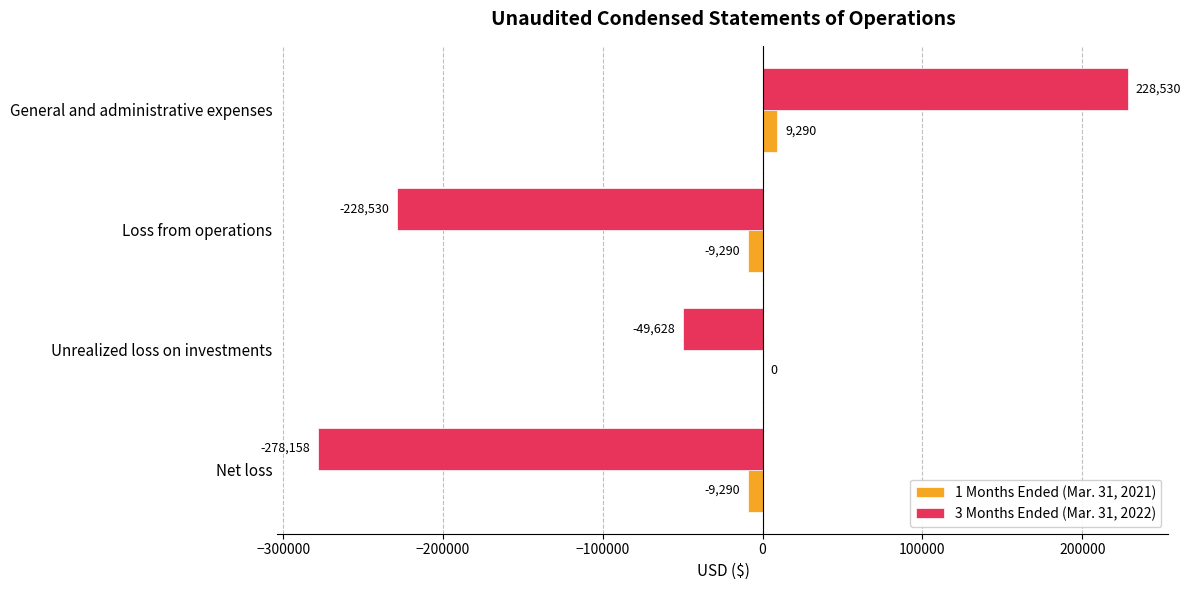

The value of 3 Months Ended (Mar. 31, 2022) at General and administrative expenses is 371038. True or false?

False